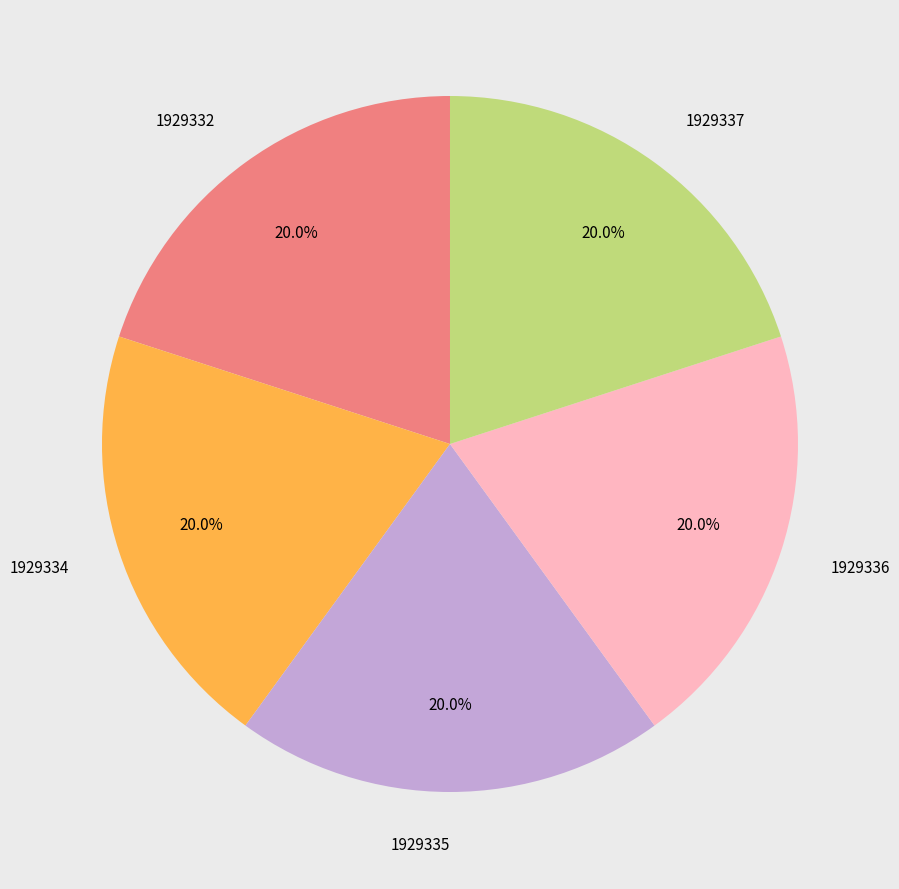

How many segments does this pie chart have?

5